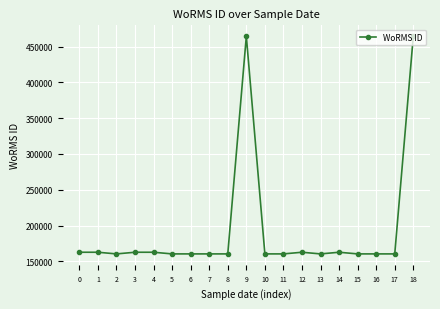

What is the ratio of the value at 8 to the value at 1?

1.0